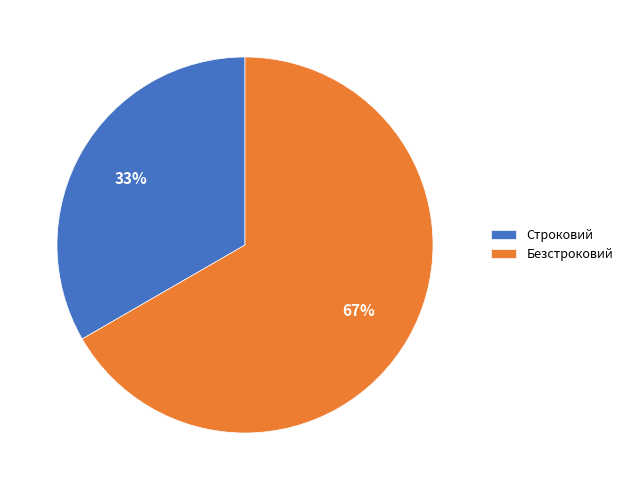

Rank the categories by value from lowest to highest.

Строковий, Безстроковий